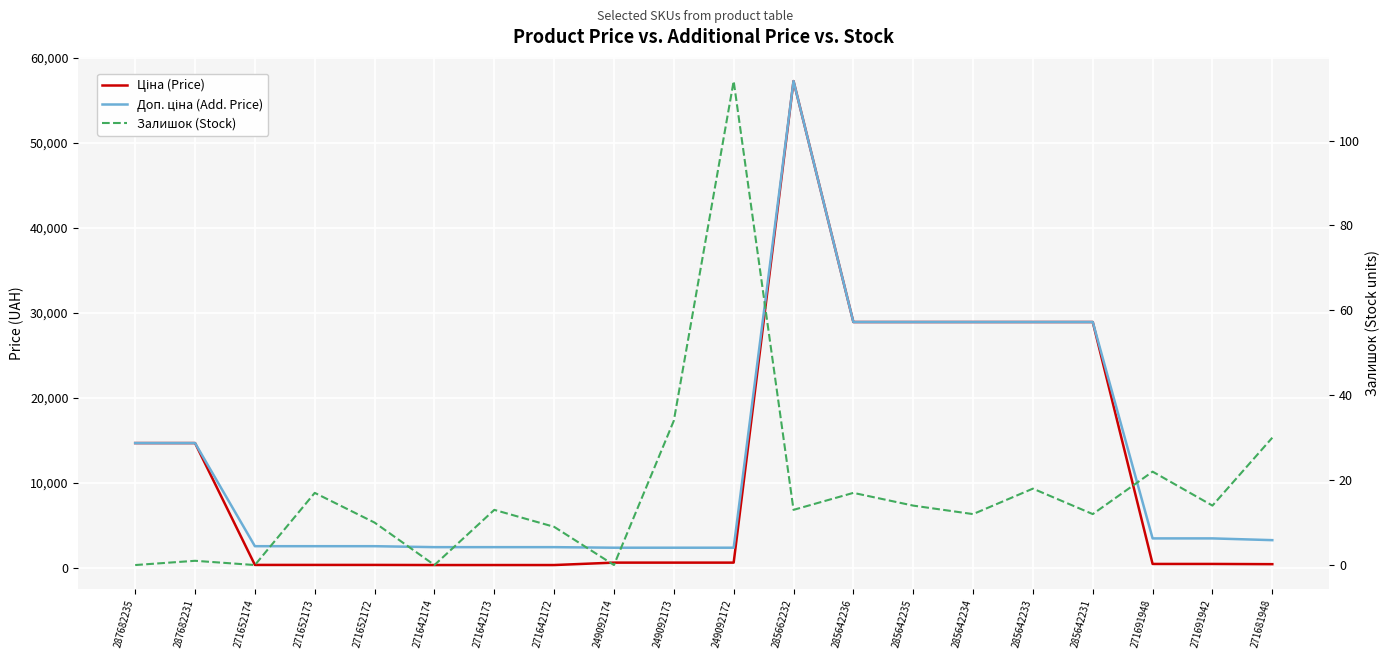

What are all the series names shown in the legend?

Ціна (Price), Доп. ціна (Add. Price), Залишок (Stock)